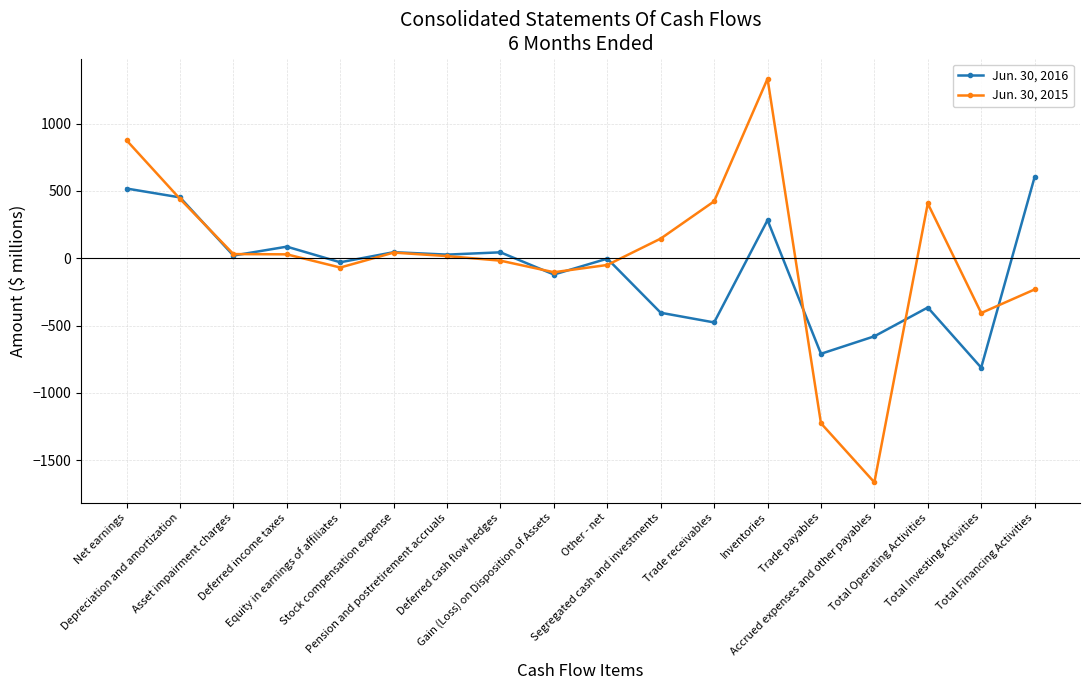

At which label does Jun. 30, 2016 reach its minimum?

Total Investing Activities